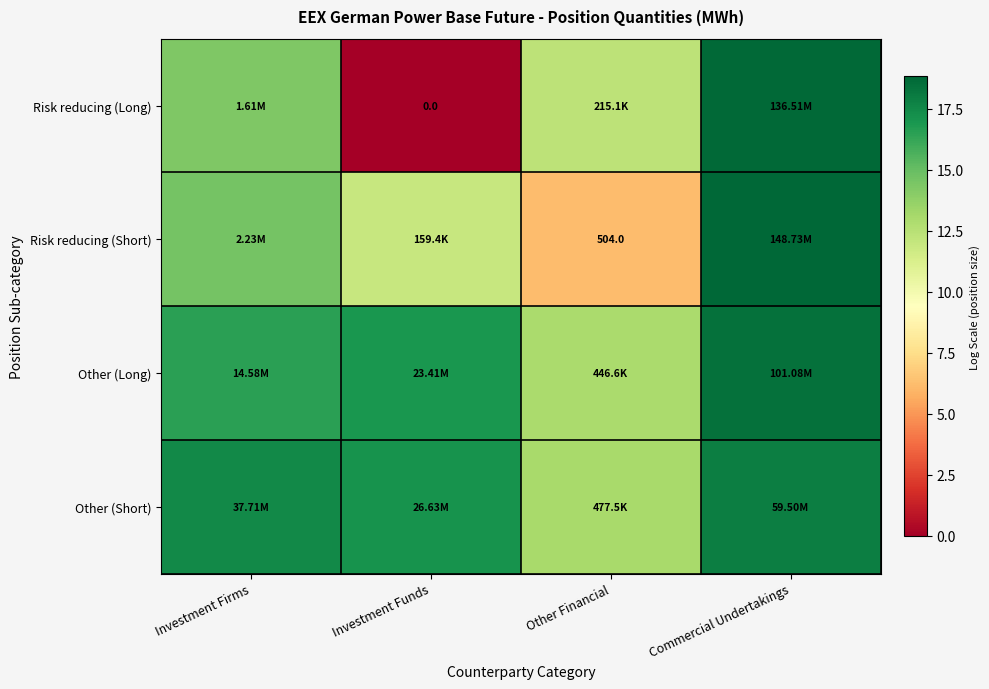

The value of Other (Long) at Commercial Undertakings is 4.0. True or false?

False